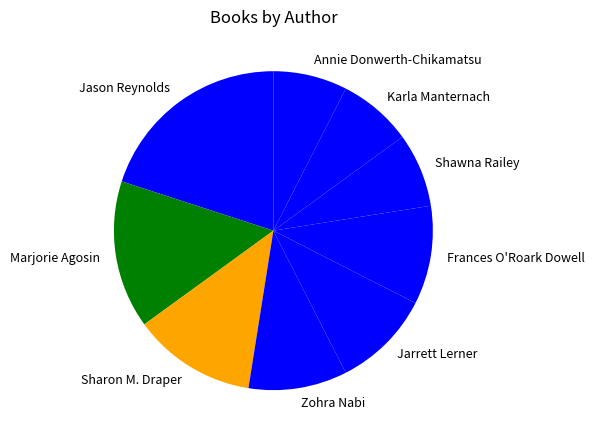

Is it true that Frances O'Roark Dowell is 1% of the pie?

False